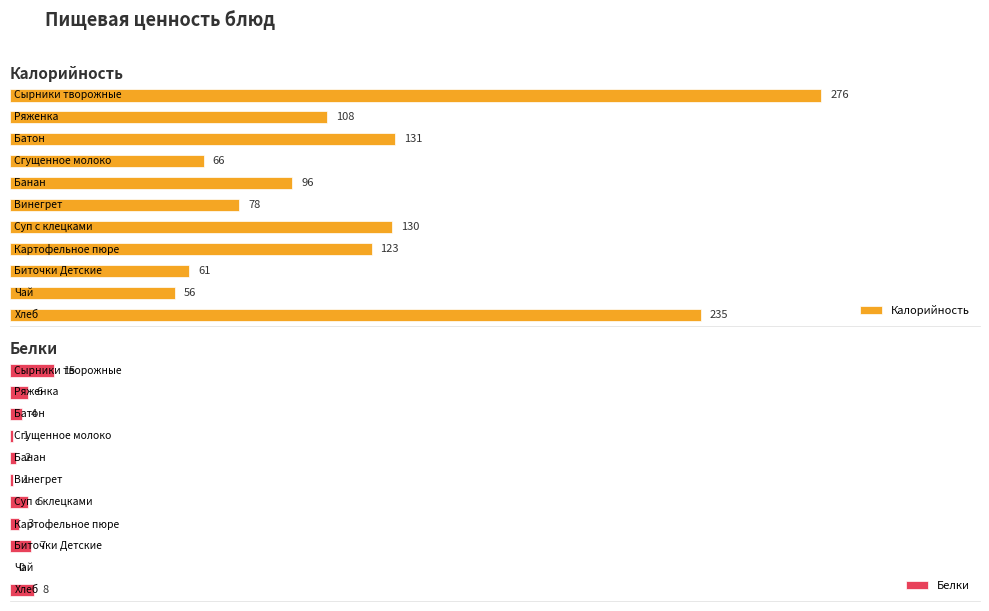

Between 10 and 4, which is larger?

10